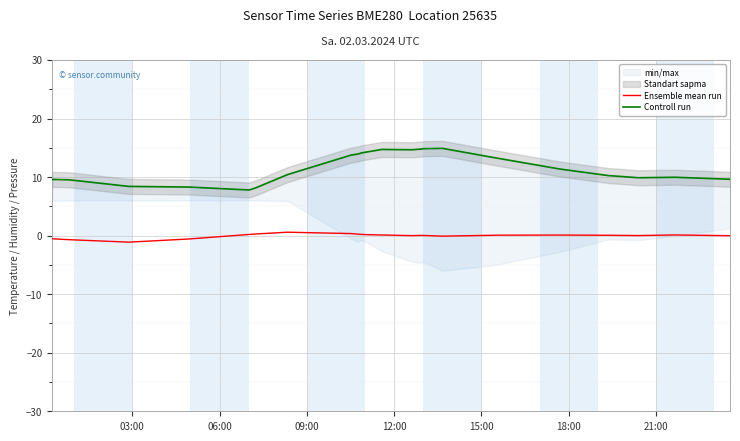

Which series has the largest total across all categories?

Controll run